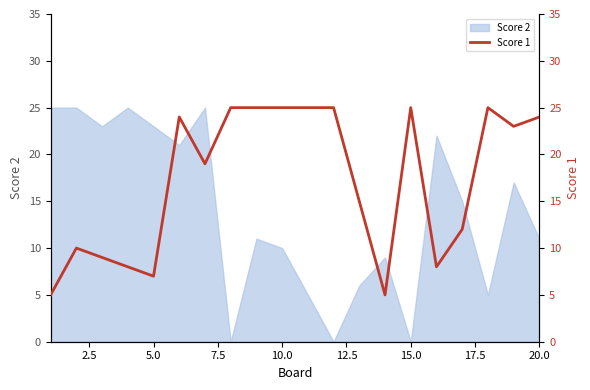

How many values are below 23?

10